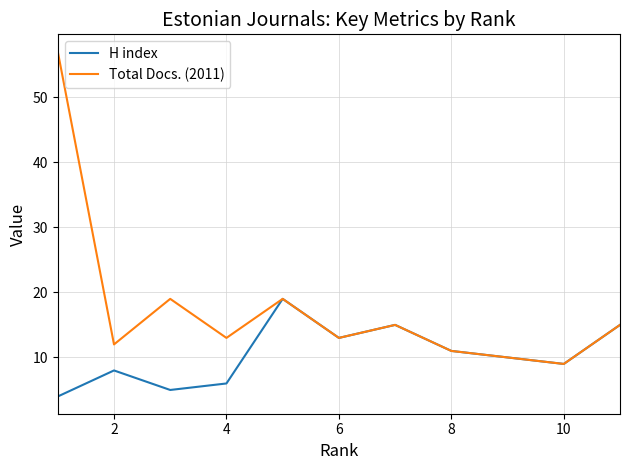

What is the sum of all H index values?

115